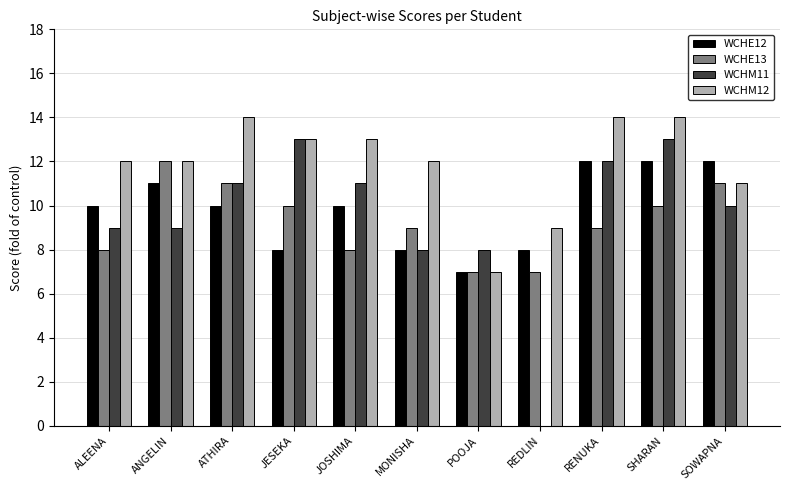

Which series changed the most between ALEENA and POOJA?

WCHM12